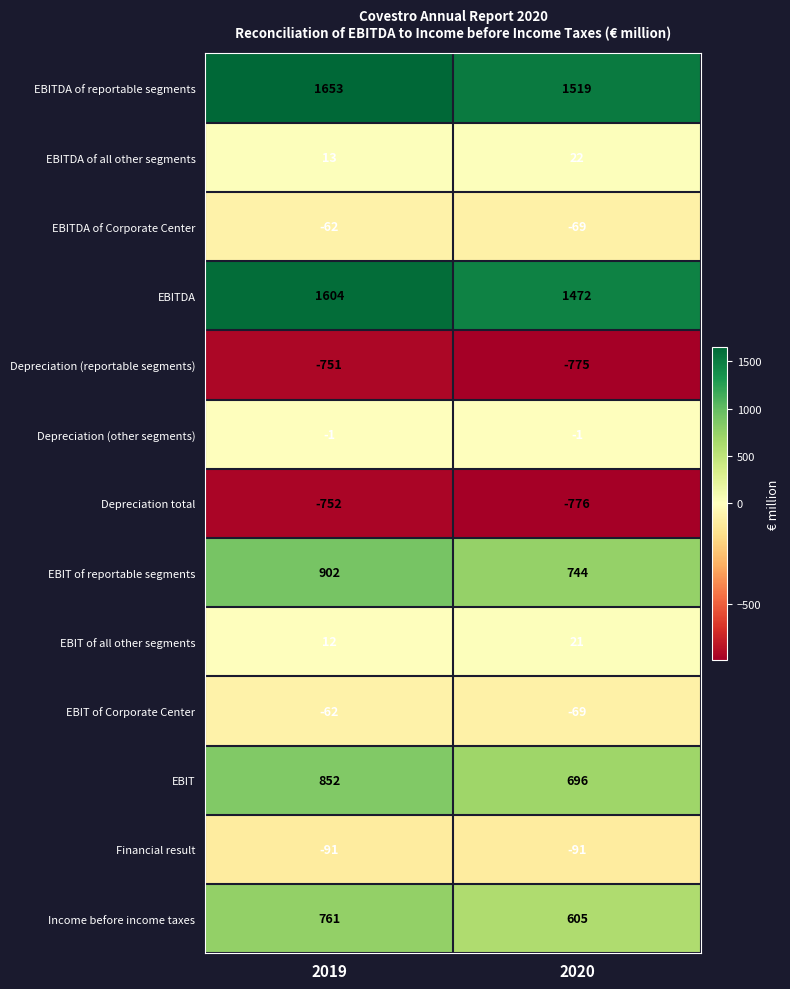

Which category has the lowest value in the EBIT of all other segments series?

2019